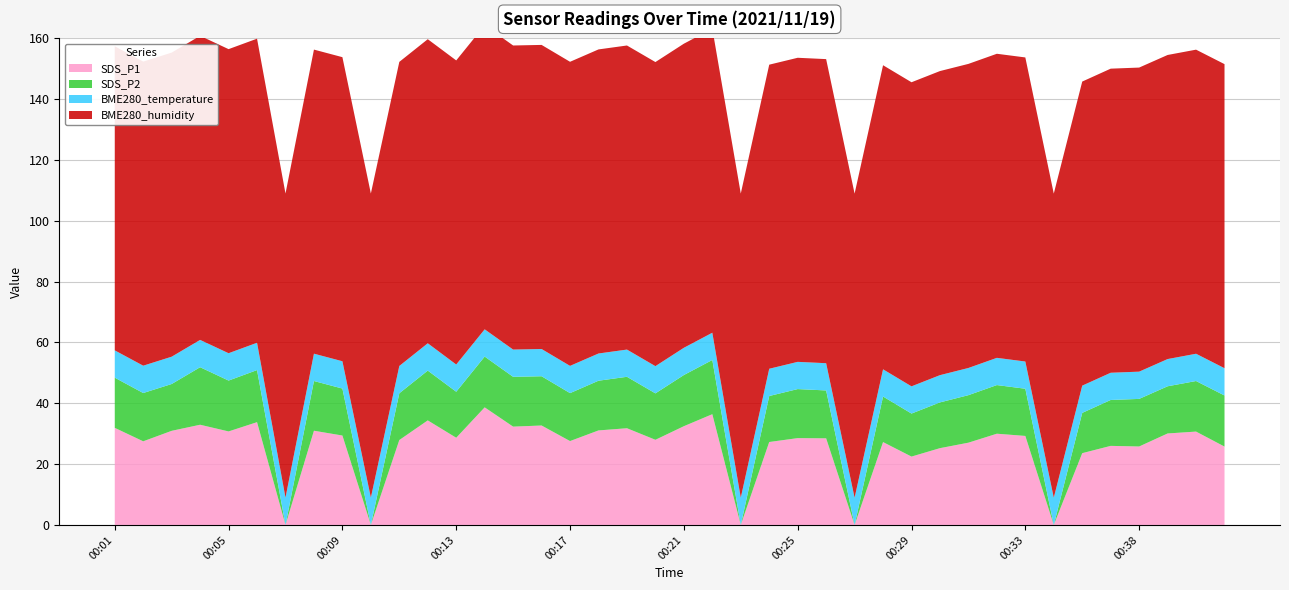

Reading left to right, list all the values displayed in this chart.

SDS_P1: 00:01=31.9	00:02=27.5	00:03=30.9	00:04=33.0	00:05=30.8	00:06=33.8	00:07=0.0	00:08=31.0	00:09=29.4	00:10=0.0	00:11=27.9	00:12=34.4	00:13=28.7	00:14=38.7	00:15=32.3	00:16=32.7	00:17=27.6	00:18=31.1	00:19=31.8	00:20=28.0	00:21=32.5	00:22=36.4	00:23=0.0	00:24=27.3	00:25=28.6	00:26=28.5	00:27=0.0	00:28=27.2	00:29=22.5	00:30=25.2	00:31=27.1	00:32=30.0	00:33=29.3	00:34=0.0	00:35=23.6	00:36=26.0	00:38=25.8	00:39=30.1	00:40=30.7	00:41=25.8
SDS_P2: 00:01=16.5	00:02=15.9	00:03=15.4	00:04=18.9	00:05=16.7	00:06=17.1	00:07=0.0	00:08=16.4	00:09=15.4	00:10=0.0	00:11=15.4	00:12=16.4	00:13=15.1	00:14=16.7	00:15=16.4	00:16=16.2	00:17=15.8	00:18=16.4	00:19=16.9	00:20=15.3	00:21=16.8	00:22=17.8	00:23=0.0	00:24=15.1	00:25=16.1	00:26=15.8	00:27=0.0	00:28=15.0	00:29=14.2	00:30=15.1	00:31=15.6	00:32=16.0	00:33=15.5	00:34=0.0	00:35=13.2	00:36=15.1	00:38=15.7	00:39=15.5	00:40=16.6	00:41=16.8
BME280_temperature: 00:01=9.0	00:02=9.0	00:03=9.0	00:04=9.0	00:05=9.0	00:06=9.0	00:07=9.0	00:08=9.0	00:09=9.0	00:10=9.0	00:11=9.0	00:12=9.0	00:13=9.0	00:14=9.0	00:15=9.0	00:16=9.0	00:17=9.0	00:18=8.9	00:19=8.9	00:20=8.9	00:21=9.0	00:22=9.0	00:23=9.0	00:24=9.0	00:25=8.9	00:26=9.0	00:27=9.0	00:28=8.9	00:29=8.9	00:30=9.0	00:31=8.9	00:32=8.9	00:33=8.9	00:34=9.0	00:35=9.0	00:36=8.9	00:38=9.0	00:39=8.9	00:40=9.0	00:41=9.0
BME280_humidity: 00:01=100.0	00:02=100.0	00:03=100.0	00:04=100.0	00:05=100.0	00:06=100.0	00:07=100.0	00:08=100.0	00:09=100.0	00:10=100.0	00:11=100.0	00:12=100.0	00:13=100.0	00:14=100.0	00:15=100.0	00:16=100.0	00:17=100.0	00:18=100.0	00:19=100.0	00:20=100.0	00:21=100.0	00:22=100.0	00:23=100.0	00:24=100.0	00:25=100.0	00:26=100.0	00:27=100.0	00:28=100.0	00:29=100.0	00:30=100.0	00:31=100.0	00:32=100.0	00:33=100.0	00:34=100.0	00:35=100.0	00:36=100.0	00:38=100.0	00:39=100.0	00:40=100.0	00:41=100.0